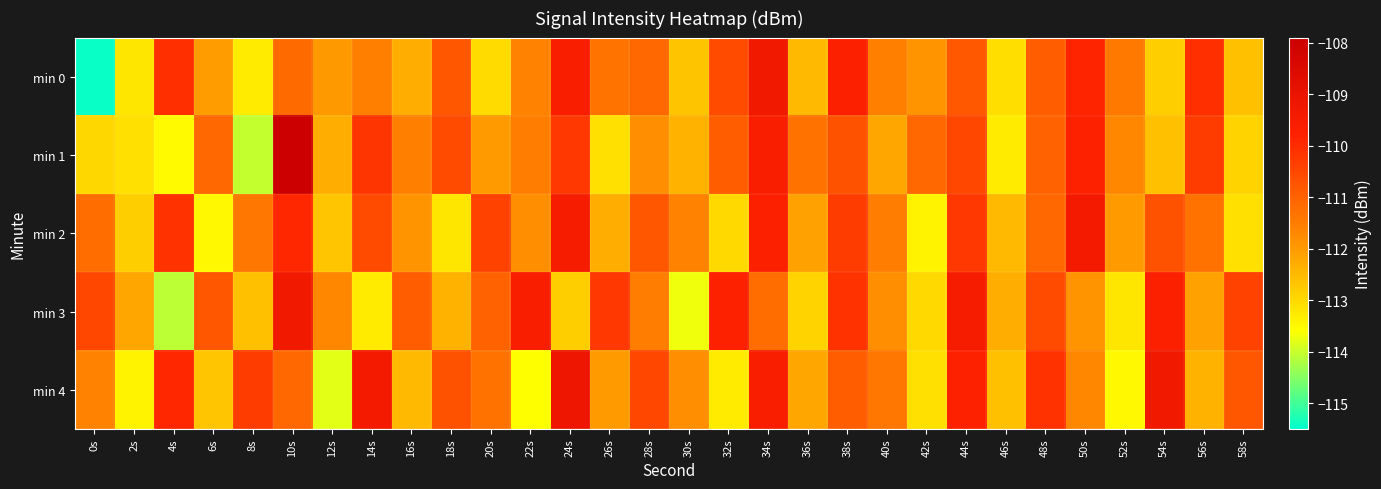

Reading left to right, transcribe all the data shown in this chart.

min 0: 0s=-115.4	2s=-113.2	4s=-110.0	6s=-112.0	8s=-113.3	10s=-111.2	12s=-112.0	14s=-111.6	16s=-112.3	18s=-110.8	20s=-113.0	22s=-111.6	24s=-109.6	26s=-111.3	28s=-111.1	30s=-112.7	32s=-110.6	34s=-109.3	36s=-112.5	38s=-109.7	40s=-111.6	42s=-111.9	44s=-110.8	46s=-113.1	48s=-110.9	50s=-109.9	52s=-111.4	54s=-112.8	56s=-110.1	58s=-112.6
min 1: 0s=-113.0	2s=-113.1	4s=-113.5	6s=-111.1	8s=-114.0	10s=-108.0	12s=-112.3	14s=-110.2	16s=-111.5	18s=-110.6	20s=-112.0	22s=-111.5	24s=-110.2	26s=-113.1	28s=-111.8	30s=-112.4	32s=-110.9	34s=-109.6	36s=-111.3	38s=-110.7	40s=-112.2	42s=-111.1	44s=-110.5	46s=-113.3	48s=-111.0	50s=-109.8	52s=-111.7	54s=-112.6	56s=-110.3	58s=-112.9
min 2: 0s=-111.2	2s=-112.8	4s=-110.1	6s=-113.5	8s=-111.4	10s=-109.9	12s=-112.7	14s=-110.6	16s=-111.9	18s=-113.2	20s=-110.4	22s=-111.8	24s=-109.5	26s=-112.3	28s=-110.8	30s=-111.6	32s=-113.0	34s=-109.7	36s=-112.1	38s=-110.3	40s=-111.5	42s=-113.4	44s=-110.2	46s=-112.5	48s=-111.1	50s=-109.4	52s=-112.0	54s=-110.7	56s=-111.3	58s=-113.1
min 3: 0s=-110.5	2s=-112.2	4s=-114.1	6s=-110.8	8s=-112.6	10s=-109.3	12s=-111.7	14s=-113.3	16s=-110.9	18s=-112.4	20s=-111.0	22s=-109.6	24s=-112.8	26s=-110.2	28s=-111.5	30s=-113.7	32s=-109.8	34s=-111.2	36s=-112.9	38s=-110.1	40s=-111.8	42s=-113.0	44s=-109.5	46s=-112.3	48s=-110.6	50s=-111.9	52s=-113.2	54s=-109.7	56s=-112.1	58s=-110.4
min 4: 0s=-111.6	2s=-113.4	4s=-109.9	6s=-112.7	8s=-110.3	10s=-111.1	12s=-113.8	14s=-109.4	16s=-112.5	18s=-110.7	20s=-111.3	22s=-113.6	24s=-109.2	26s=-112.0	28s=-110.5	30s=-111.8	32s=-113.3	34s=-109.6	36s=-112.2	38s=-110.9	40s=-111.4	42s=-113.1	44s=-109.8	46s=-112.6	48s=-110.1	50s=-111.7	52s=-113.5	54s=-109.3	56s=-112.4	58s=-110.8